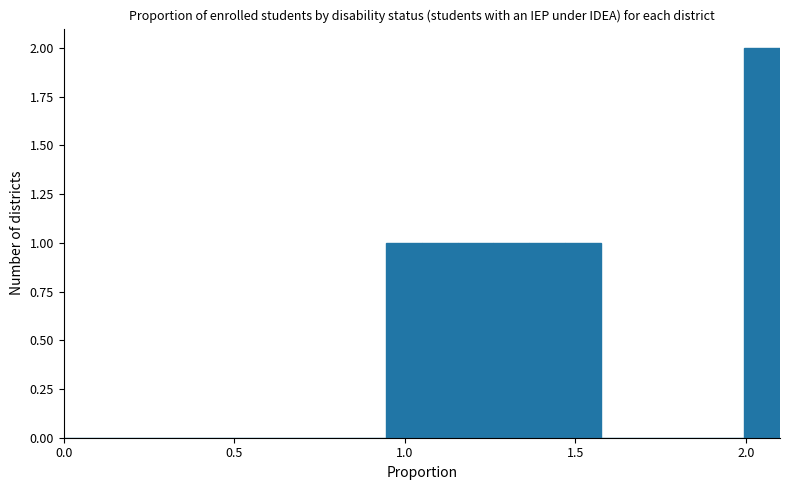

Read against the x-axis, roughly where is the centre of the tallest bar?

2.05